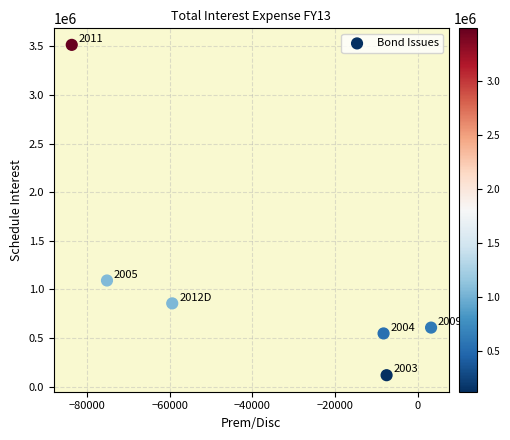

What is the range of X values (max minus min)?

86942.3